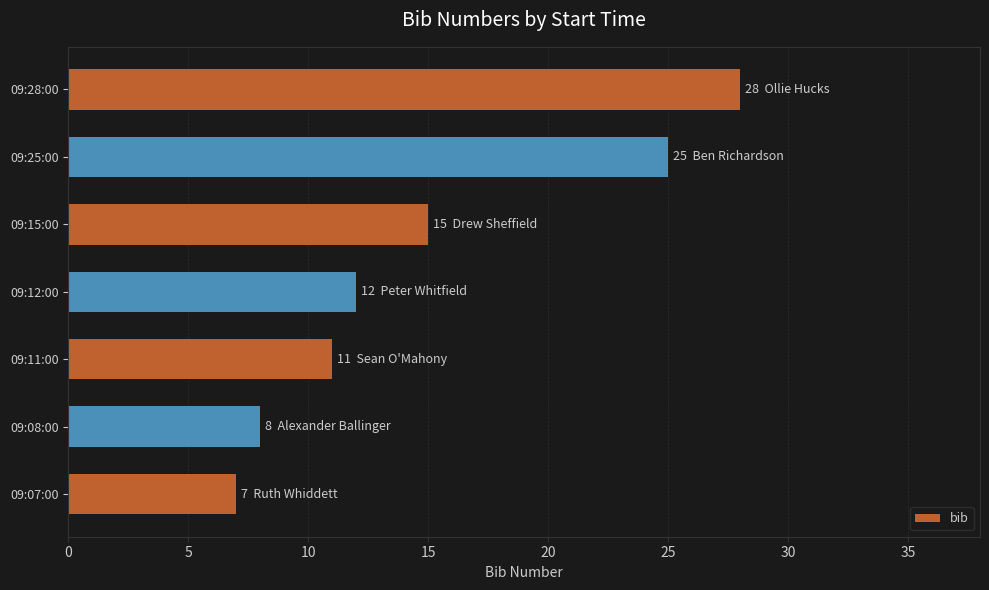

True or false: the data shows 15 at 09:15:00.

True